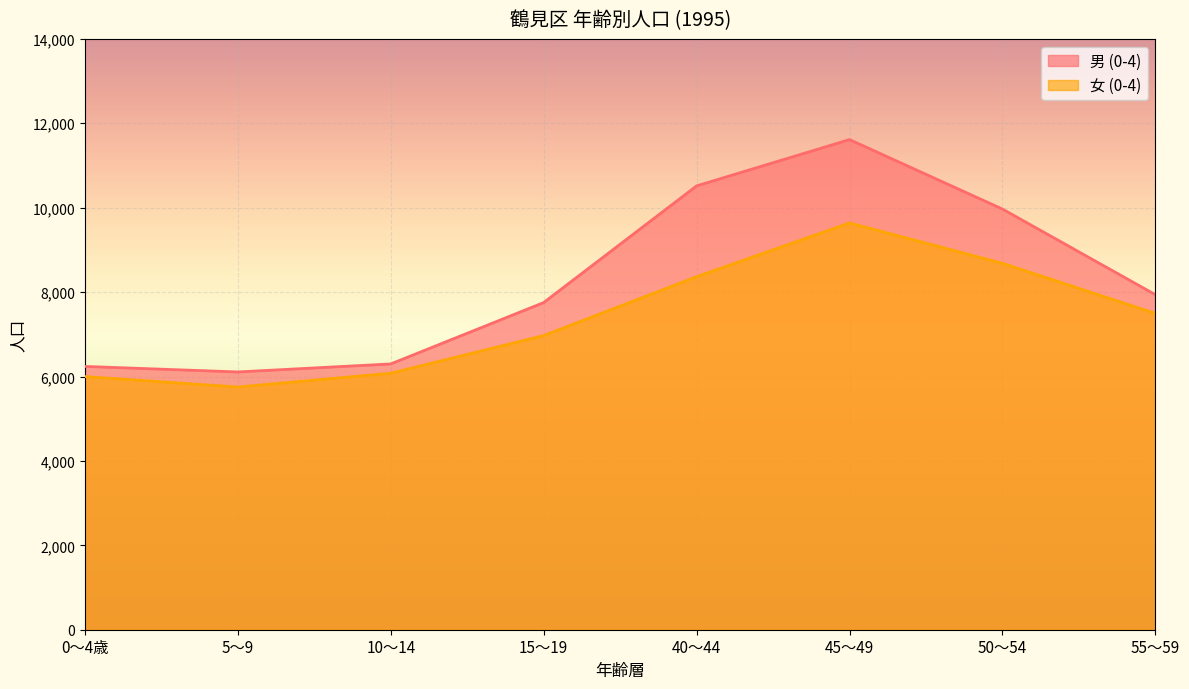

What is the total value across all series at 45～49?

21252